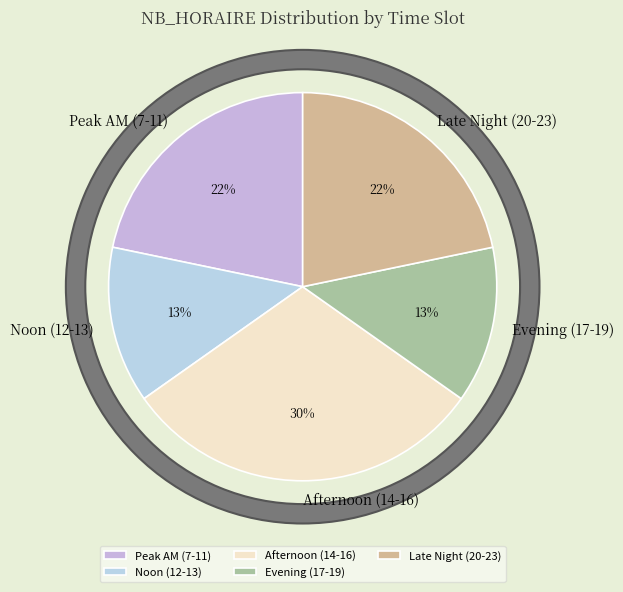

The 16 slice represents 1% of the pie. True or false?

False